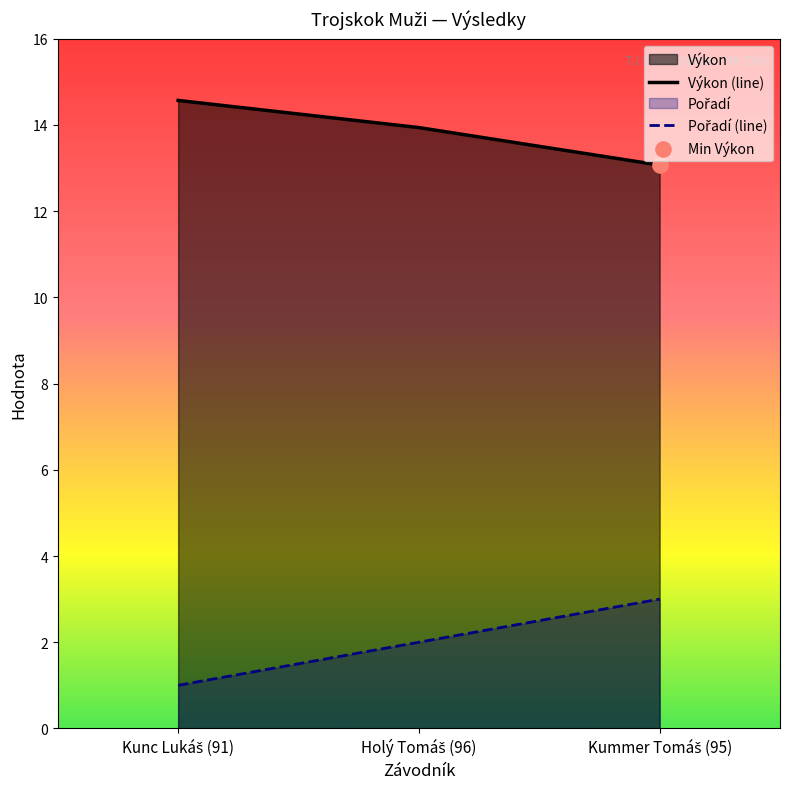

Which series contains the lowest Y value?

Pořadí